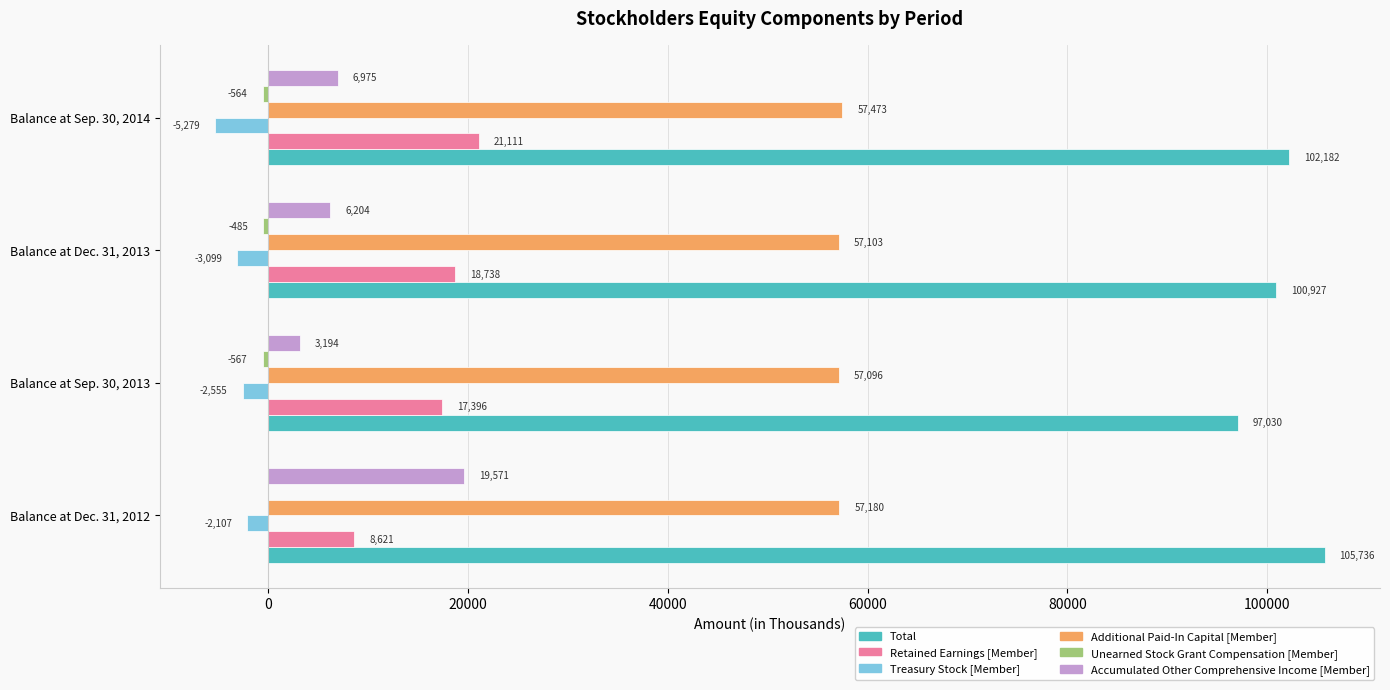

What is the maximum value for Total?

105736